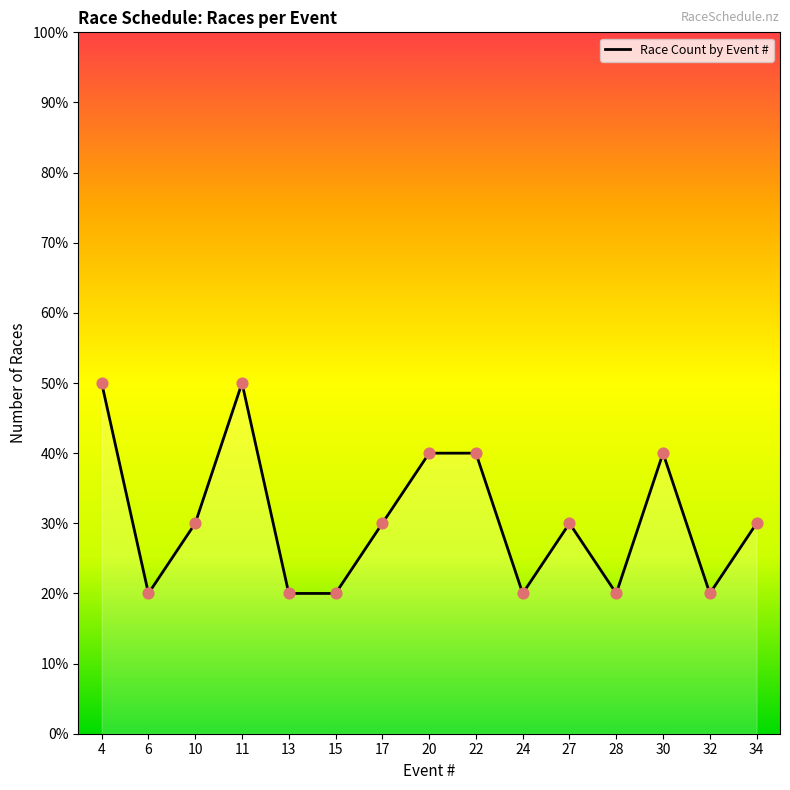

Which has a higher value, 27 or 28?

27